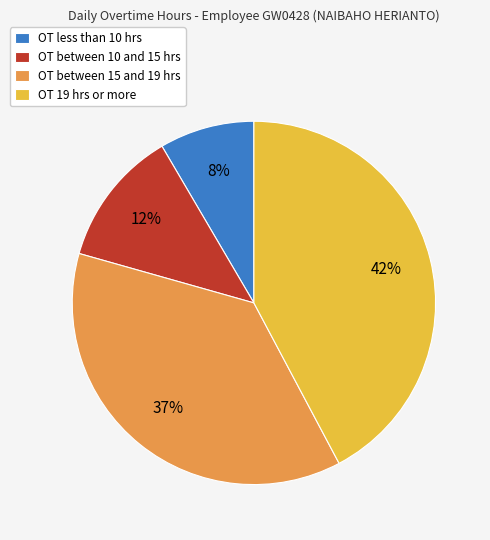

Is it true that OT between 15 and 19 hrs is 51% of the pie?

False